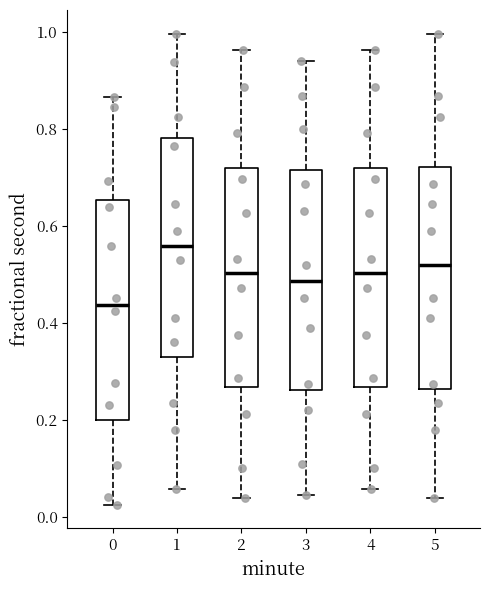

Reading left to right, transcribe this box plot: for each box, give where its median line is, the range the box spans, and where its two whiskers end, as read against the y-axis. The values are not printed on the chart, so give them approximately, as read against the axis.

0: median 0.44, box 0.20 to 0.66, whiskers 0.02 to 0.86
1: median 0.56, box 0.32 to 0.78, whiskers 0.06 to 1.00
2: median 0.50, box 0.26 to 0.72, whiskers 0.04 to 0.96
3: median 0.48, box 0.26 to 0.72, whiskers 0.04 to 0.94
4: median 0.50, box 0.26 to 0.72, whiskers 0.06 to 0.96
5: median 0.52, box 0.26 to 0.72, whiskers 0.04 to 1.00